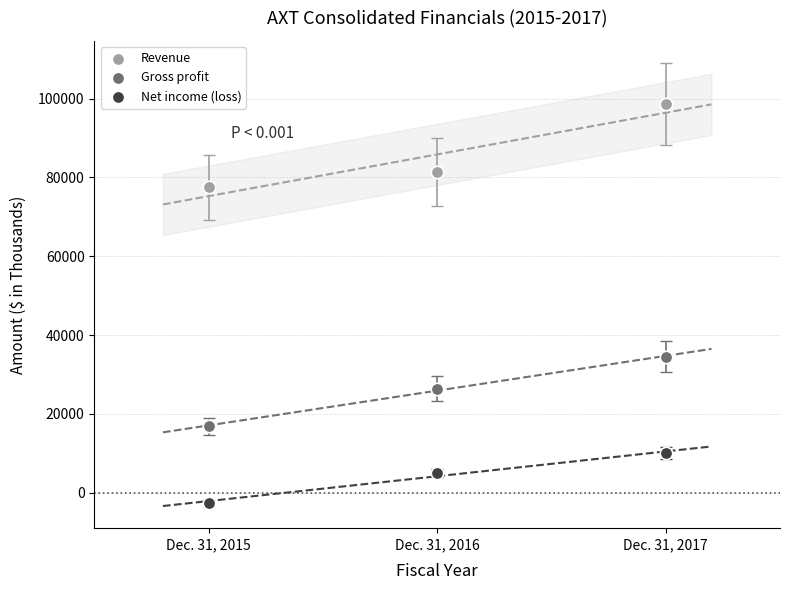

Across all data points, what is the average X value?

2016